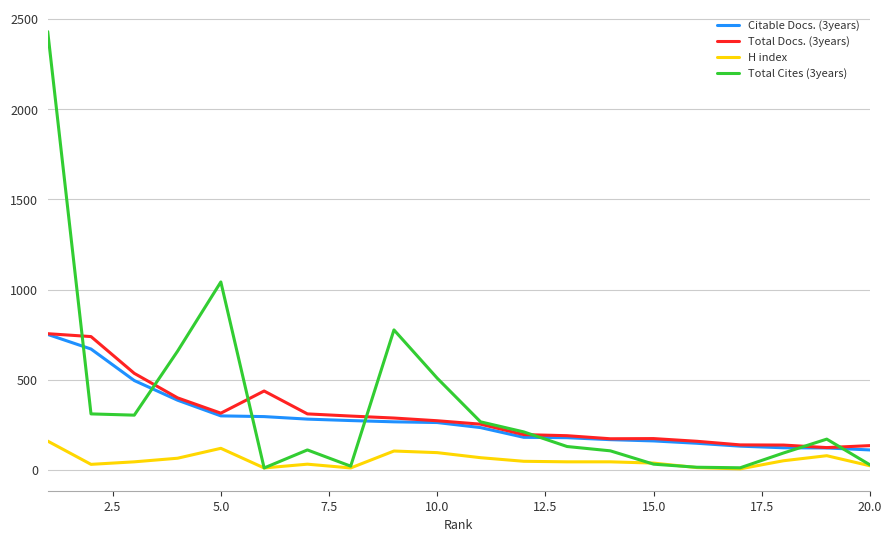

Which series has the widest spread of values?

Total Cites (3years)